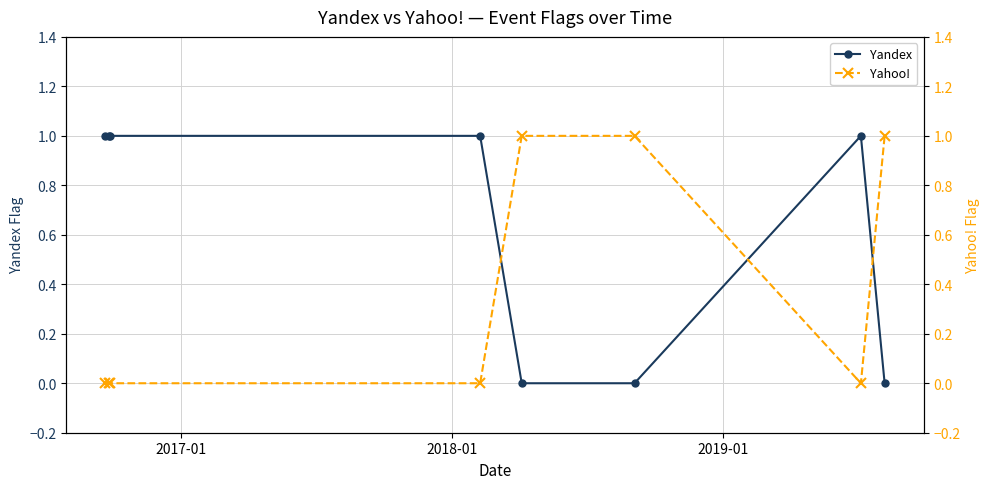

Reading right to left, extract all data points from this chart.

Yandex: 0	1	0	0	1	1	1	1
Yahoo!: 1	0	1	1	0	0	0	0